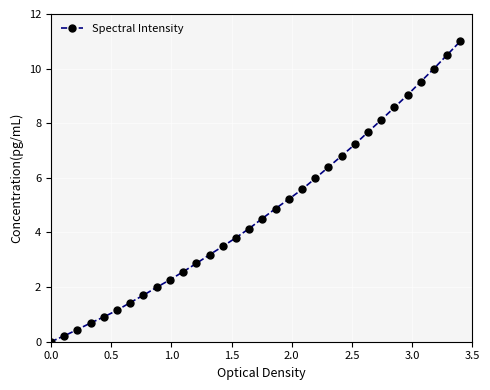

How many positive values are there?

31